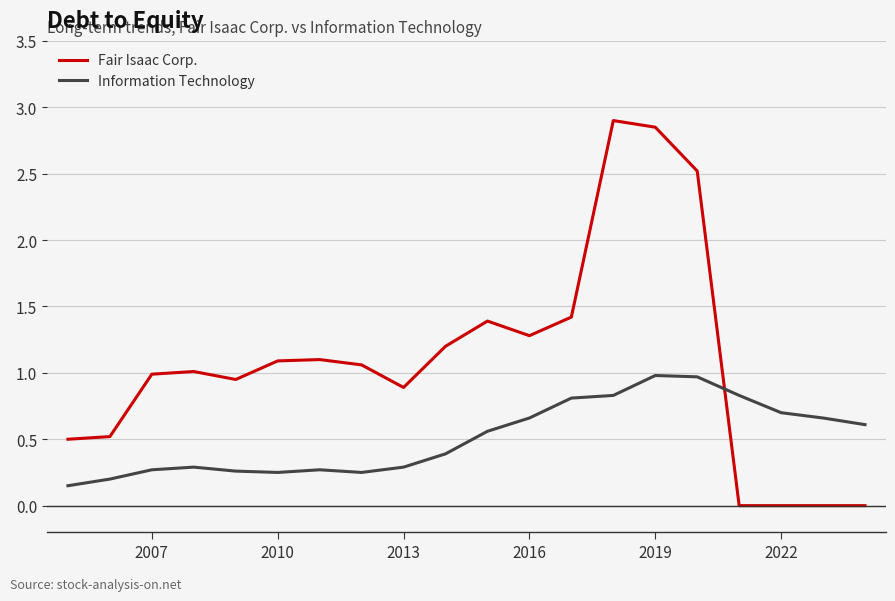

Which series has the largest range (max minus min)?

Fair Isaac Corp.